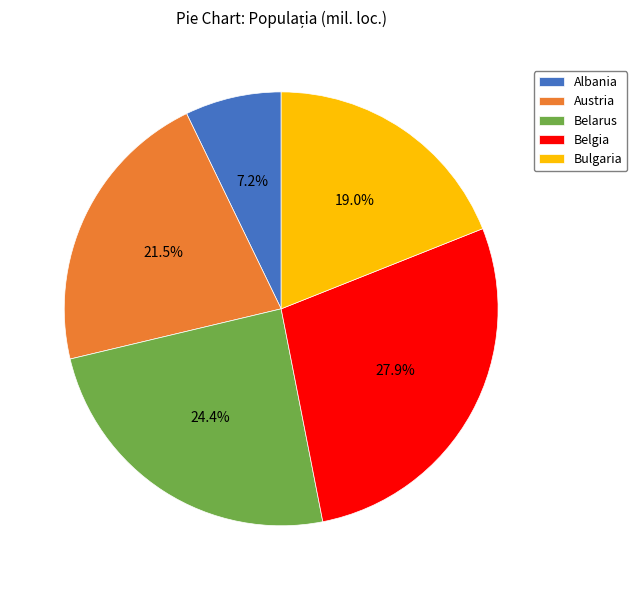

Between Belgia and Belarus, which is larger?

Belgia